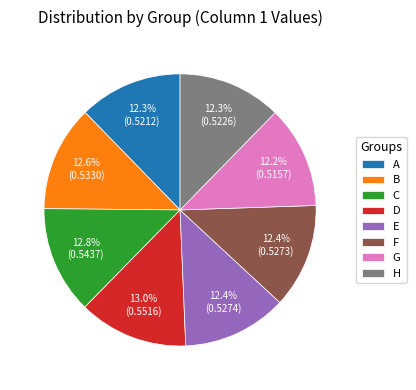

Count the number of slices in the pie.

8